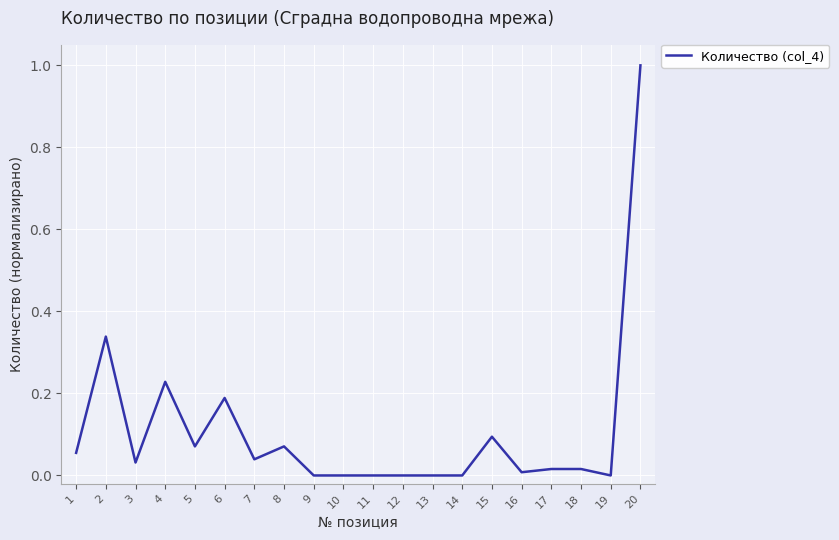

At which category does the data reach its first local valley?

3